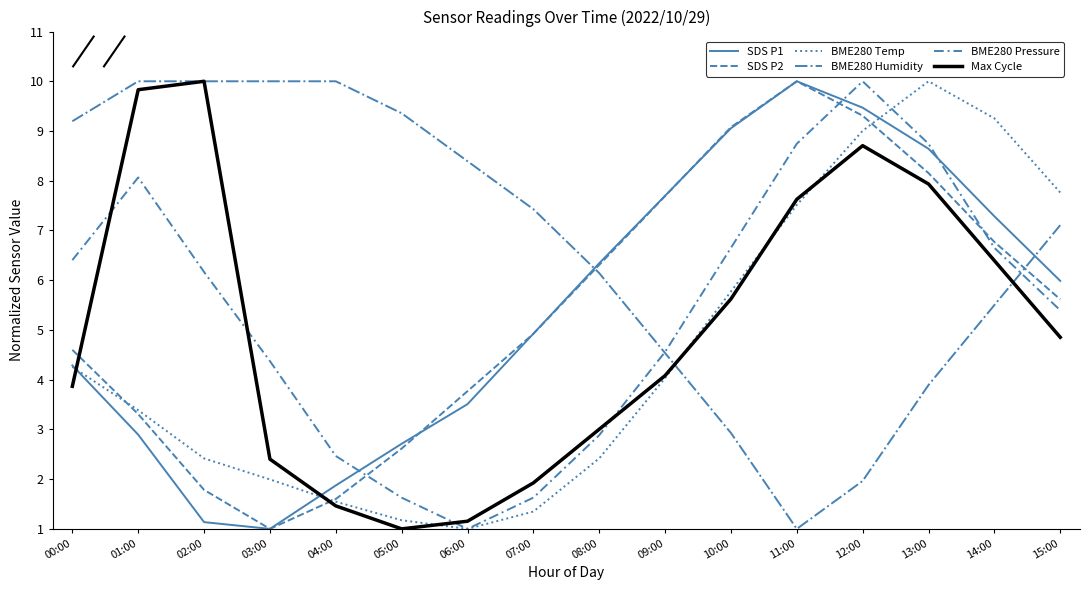

Does the chart have visible grid lines?

No